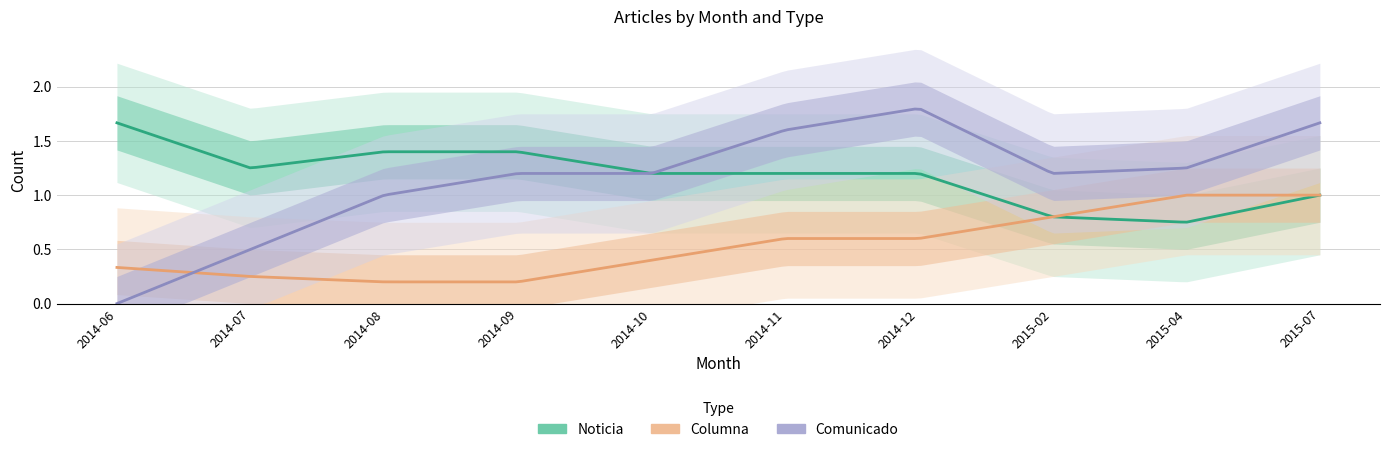

After their last crossing, which series has the higher values: Noticia or Comunicado?

Comunicado